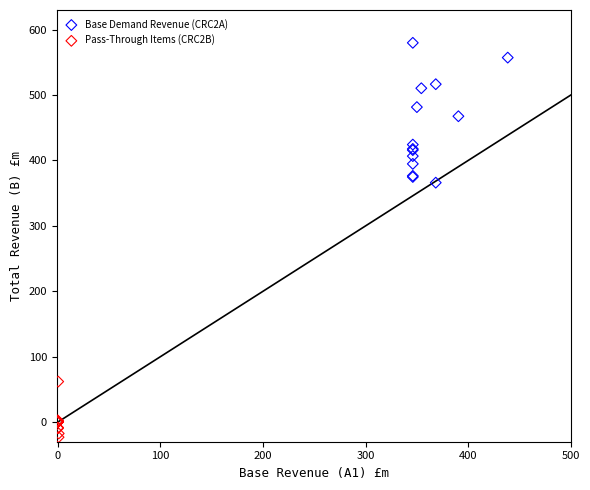

Which series contains the highest Y value?

Base Demand Revenue (CRC2A)